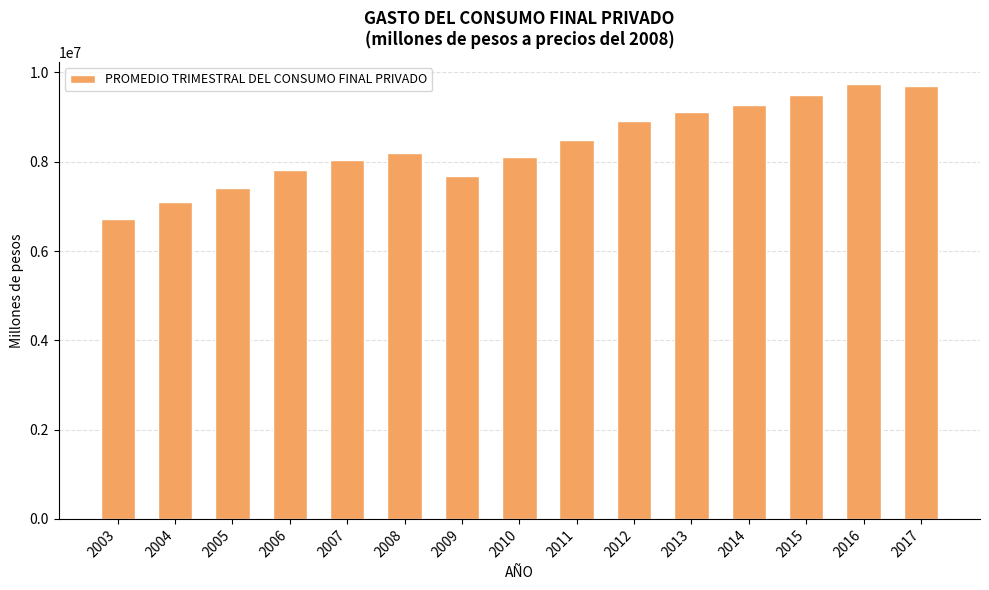

What is the change in value from 2006 to 2016?

+1935550.4